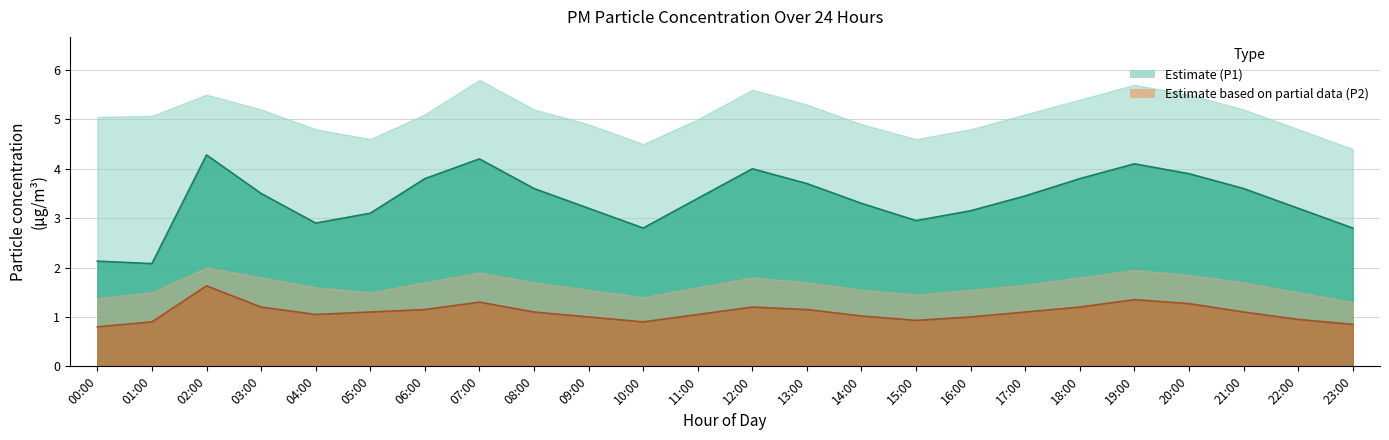

What is the minimum value shown in the chart?

0.8